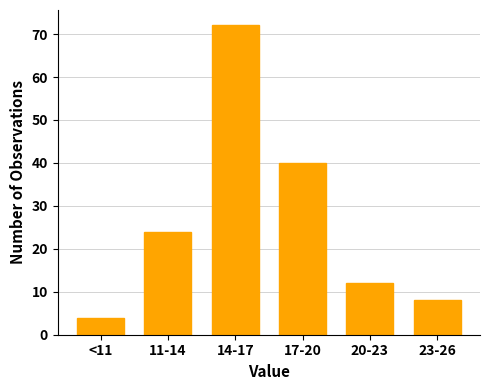

Reading left to right, list all the values displayed in this chart.

<11=4	11-14=24	14-17=72	17-20=40	20-23=12	23-26=8